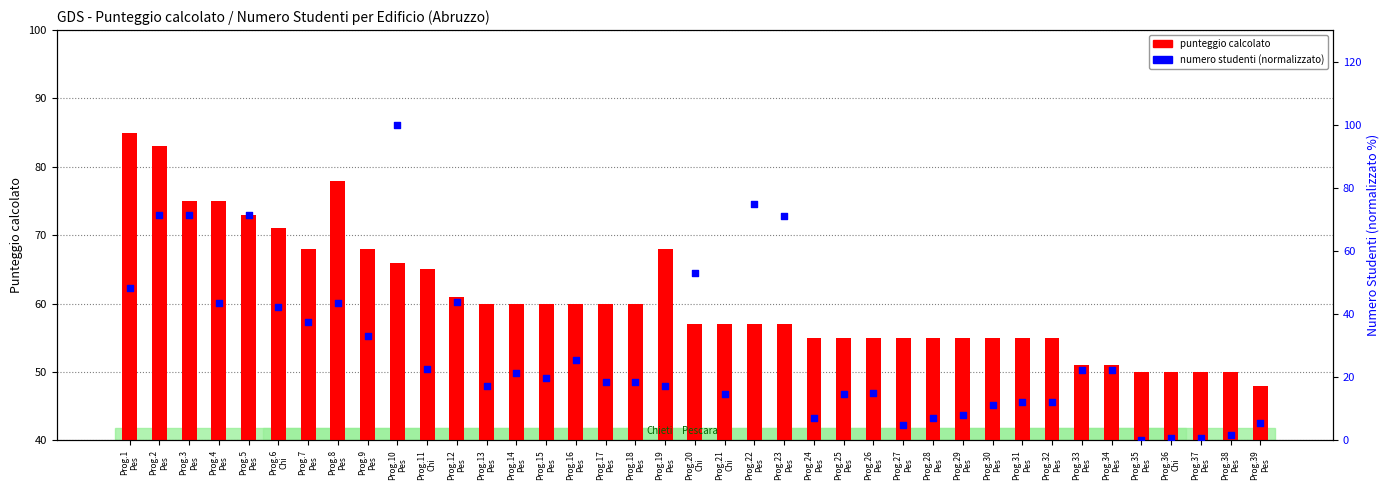

What are all the series names shown in the legend?

punteggio calcolato, numero studenti (normalizzato)